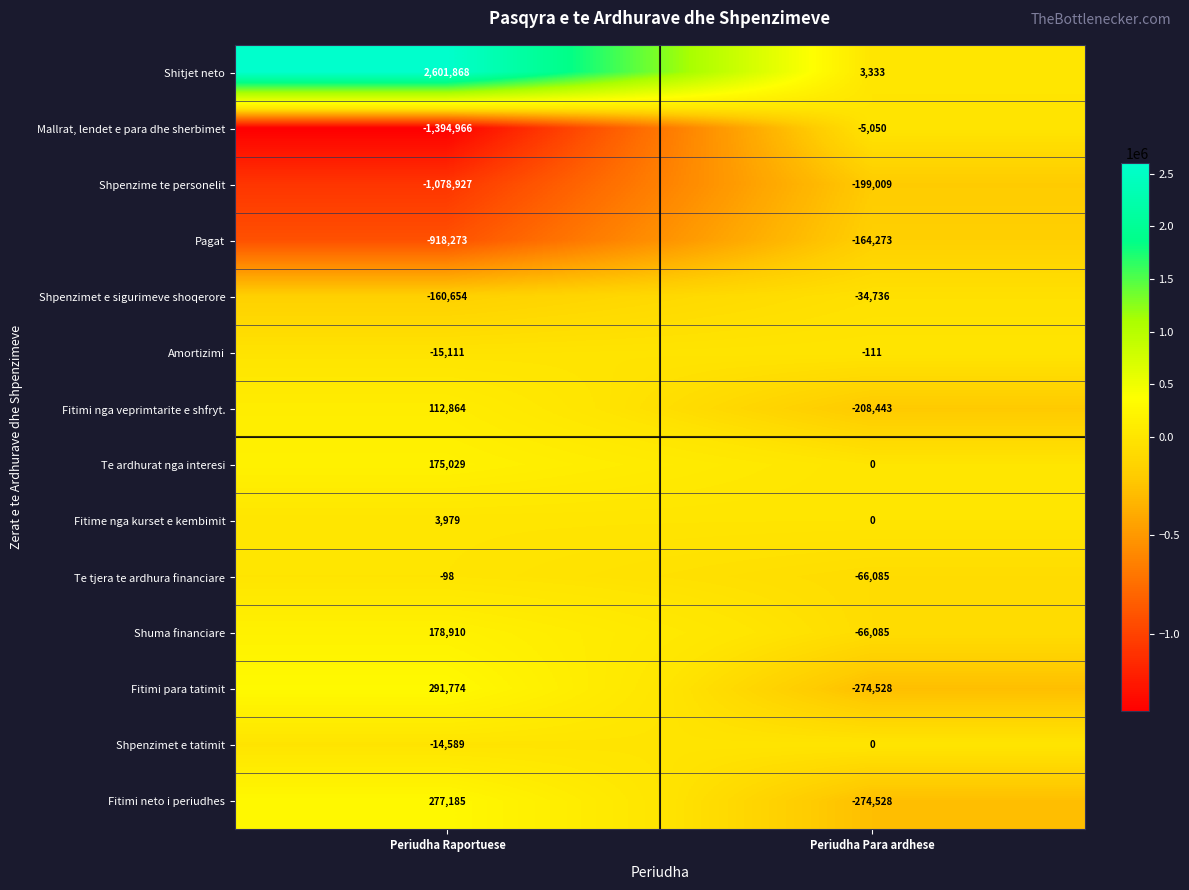

Which series has the largest total across all categories?

Shitjet neto